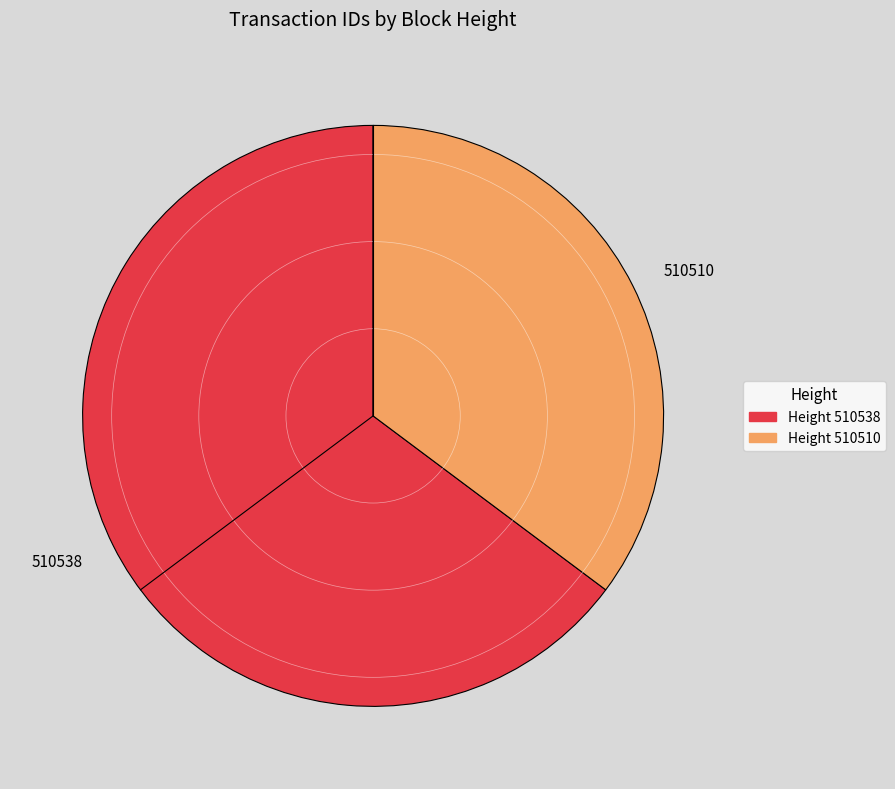

What is the smallest slice in the pie chart?

510510